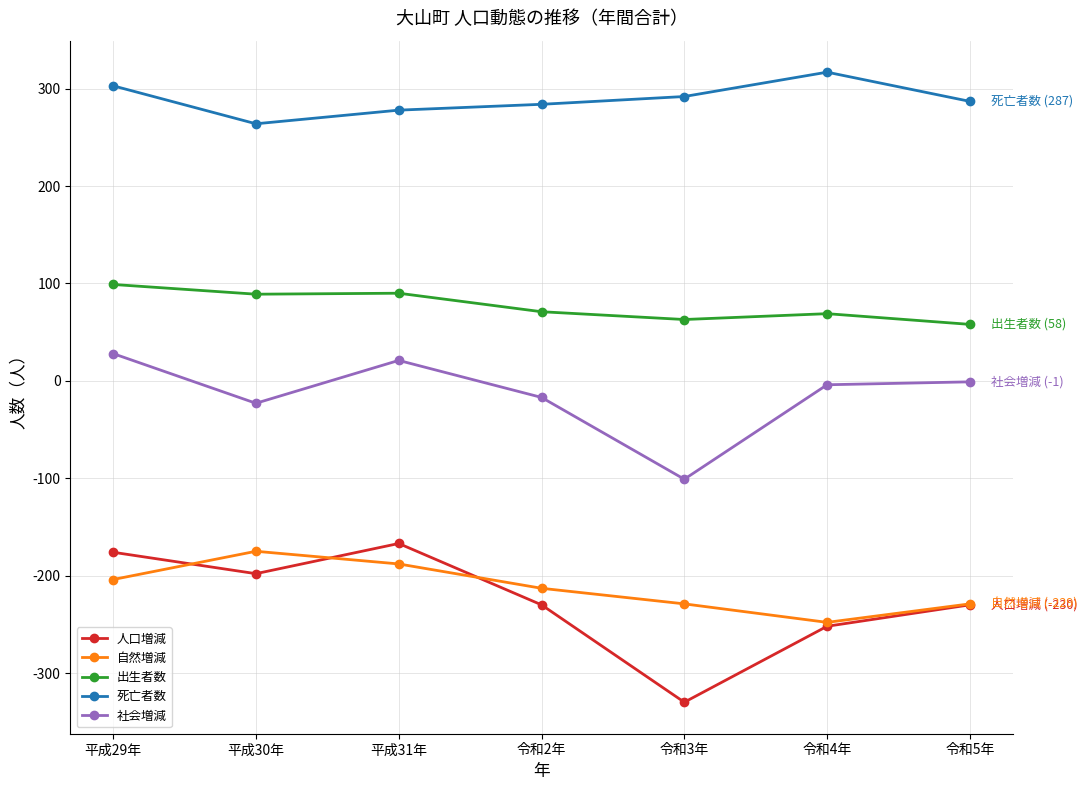

Is the value of 人口増減 at 令和4年 greater than the value of 社会増減 at 令和5年?

No